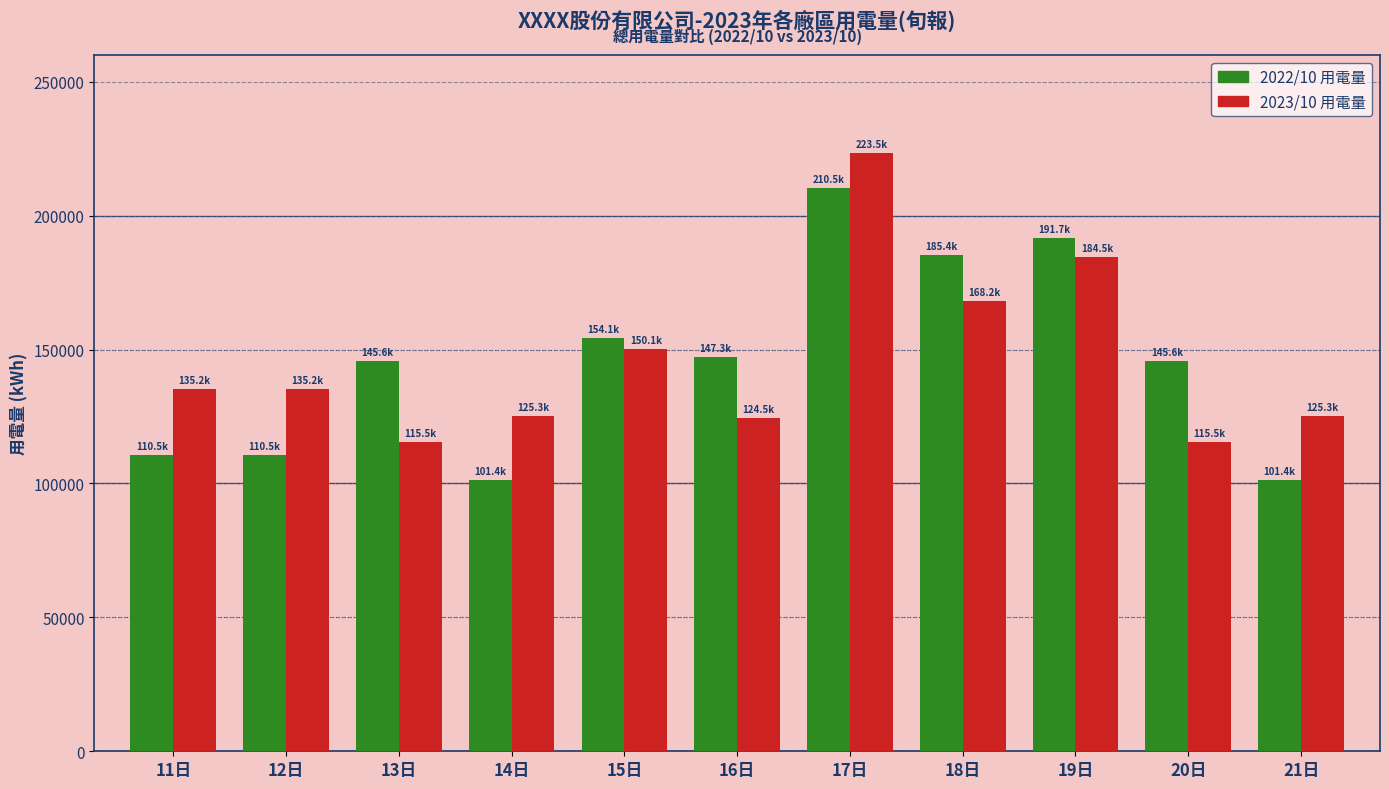

What are all the series names shown in the legend?

2022/10 用電量, 2023/10 用電量